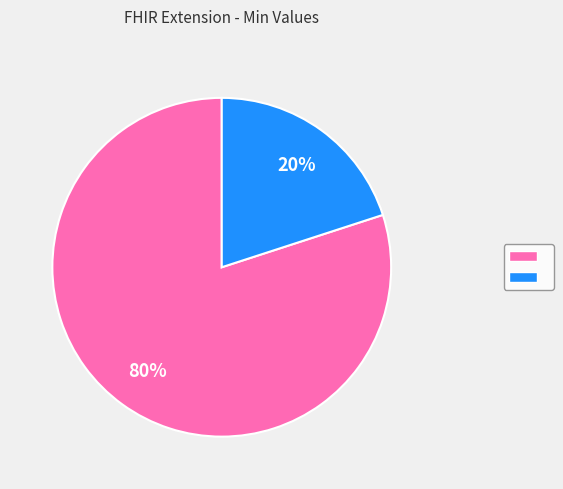

Count the number of slices in the pie.

2